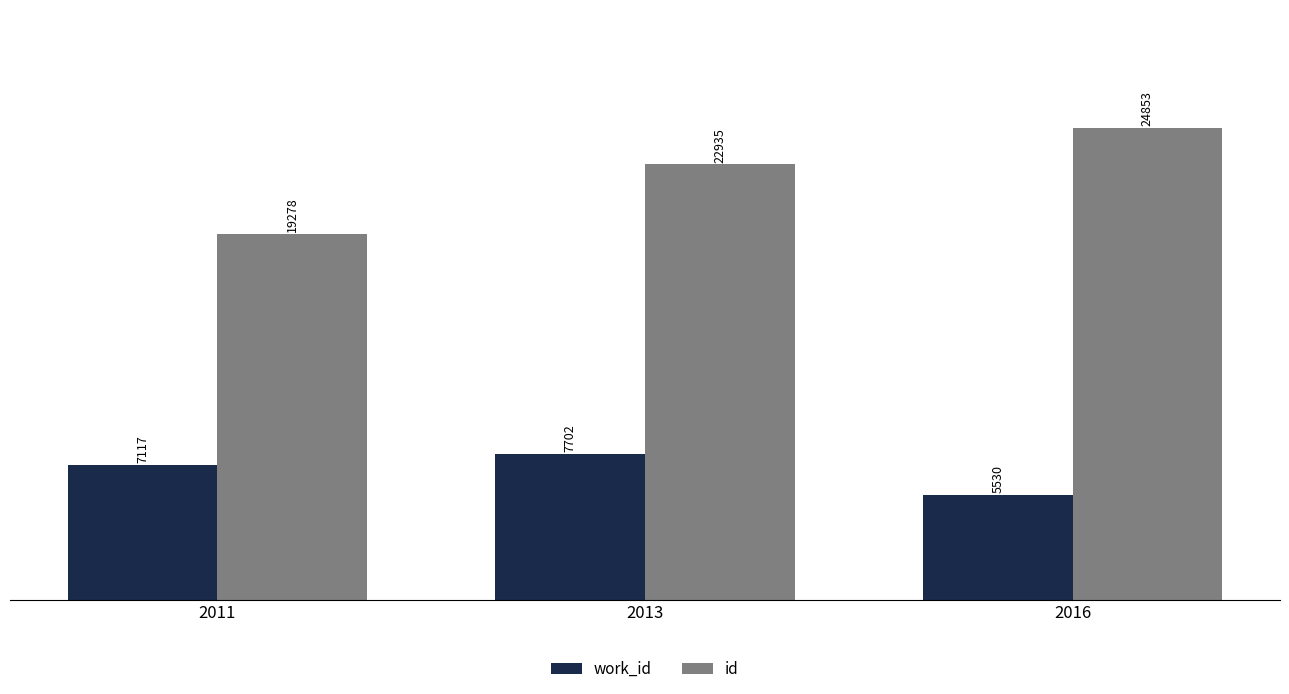

Rank the series by their maximum value, from lowest to highest.

work_id, id